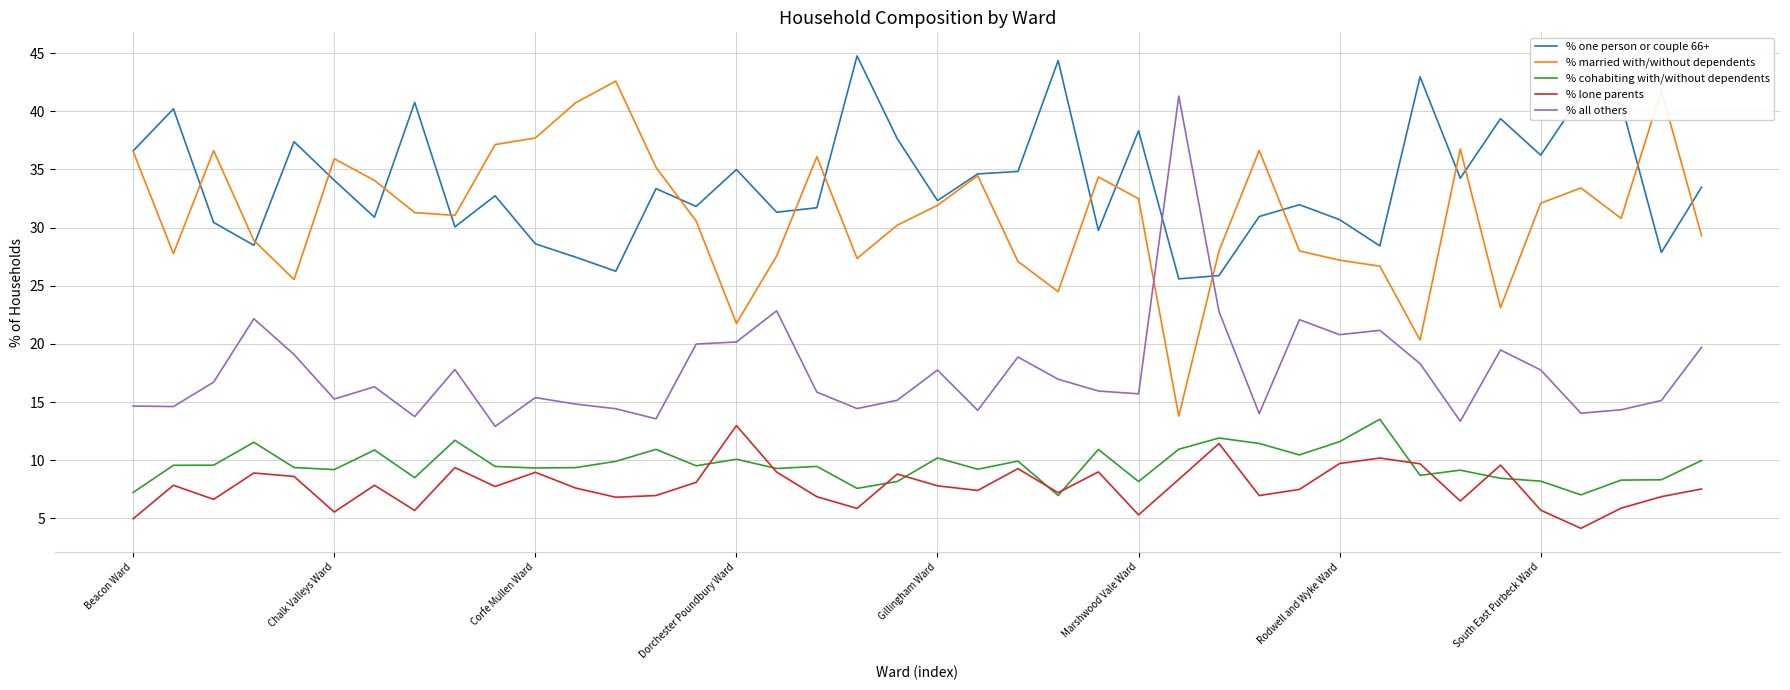

What are all the series names shown in the legend?

% one person or couple 66+, % married with/without dependents, % cohabiting with/without dependents, % lone parents, % all others